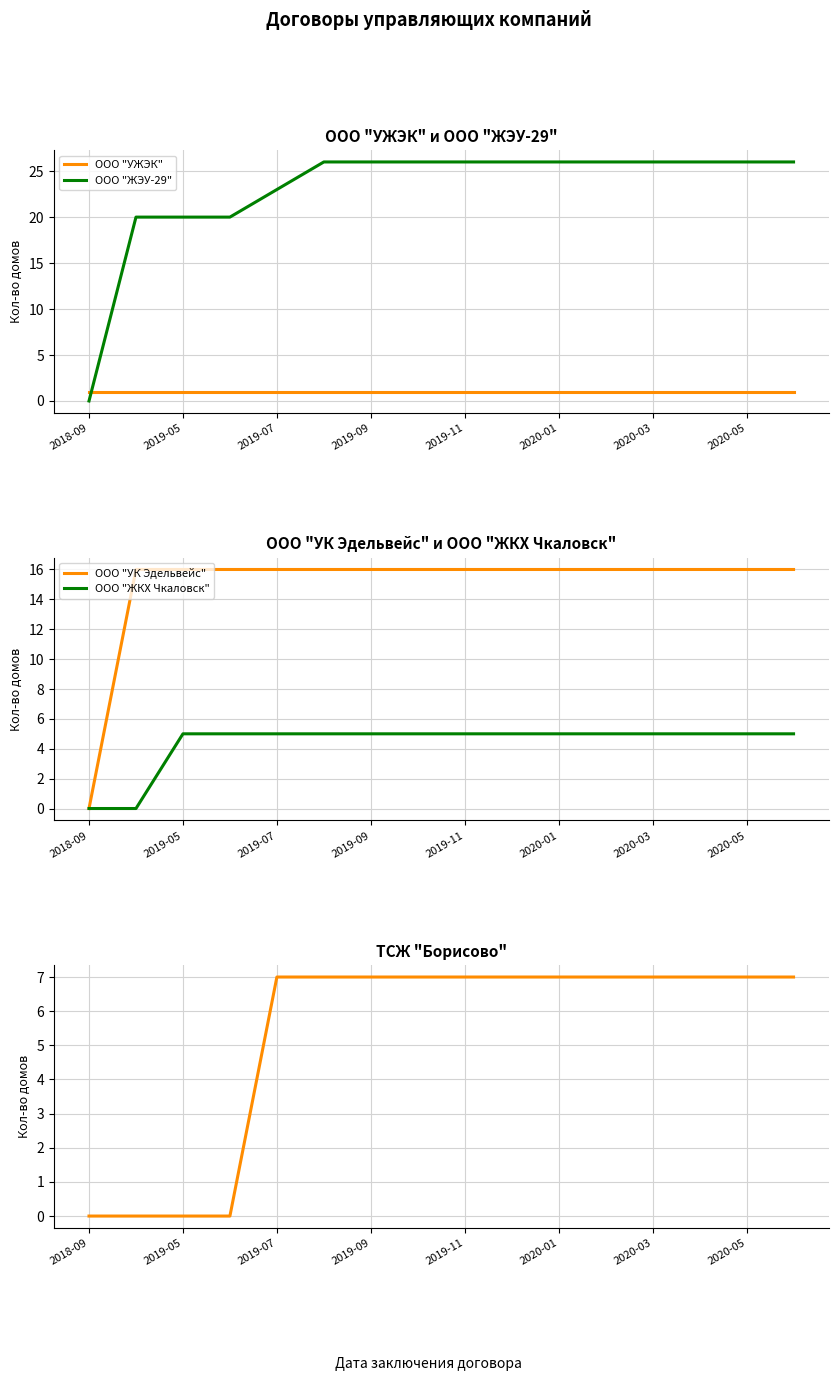

The ООО "ЖКХ Чкаловск" series shows 3 at 2019-11. True or false?

False